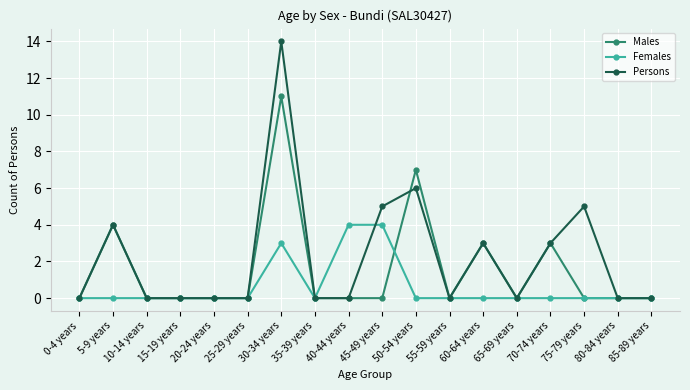

What is the sum of all Females values?

11